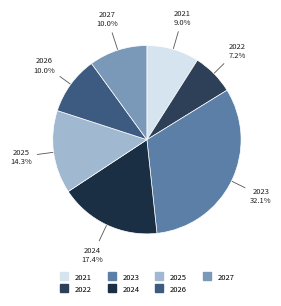

Is there a majority slice in this chart?

No